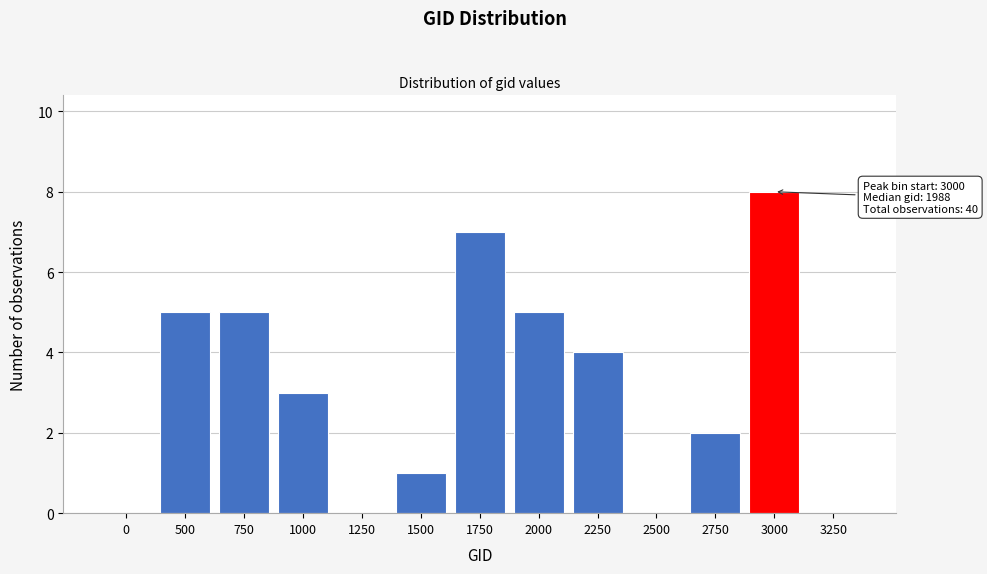

Reading left to right, extract all data points from this chart.

0=0	500=5	750=5	1000=3	1250=0	1500=1	1750=7	2000=5	2250=4	2500=0	2750=2	3000=8	3250=0